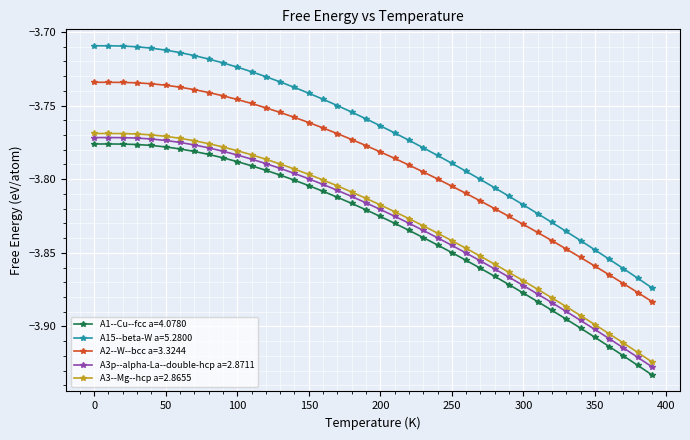

How many lines are shown in the chart?

5